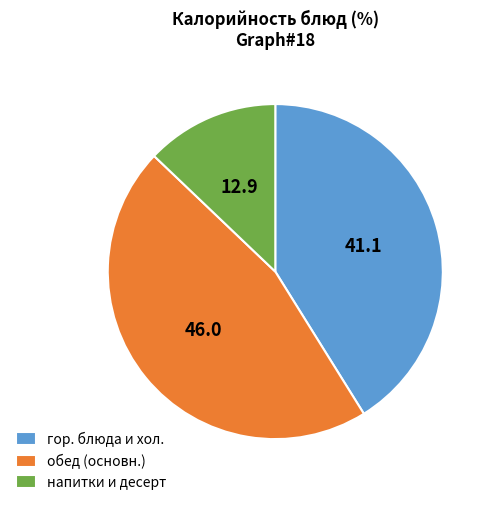

Which category has the biggest portion of the pie?

обед (основн.)